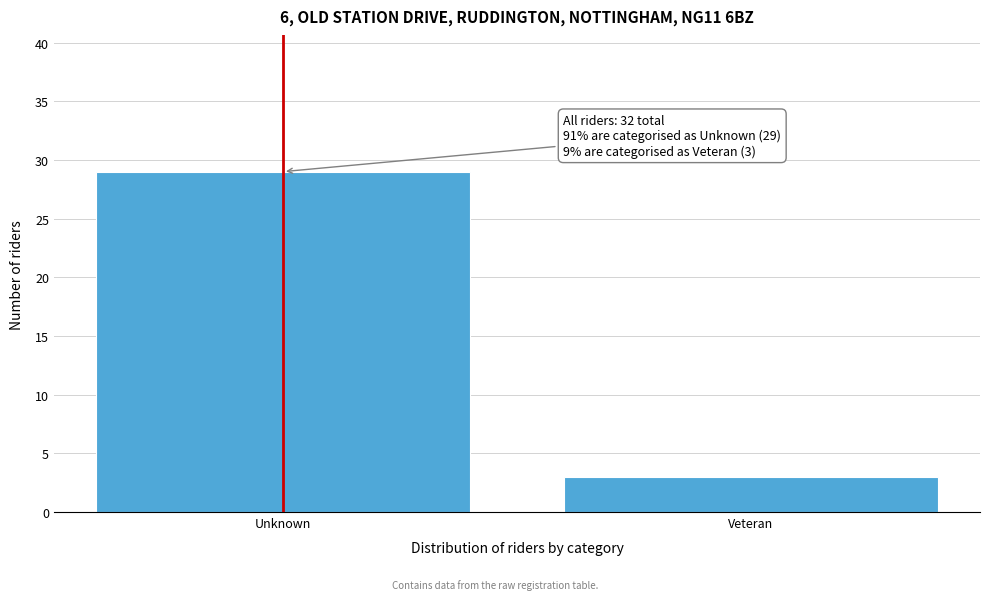

Reading left to right, transcribe all the data shown in this chart.

Unknown=29	Veteran=3